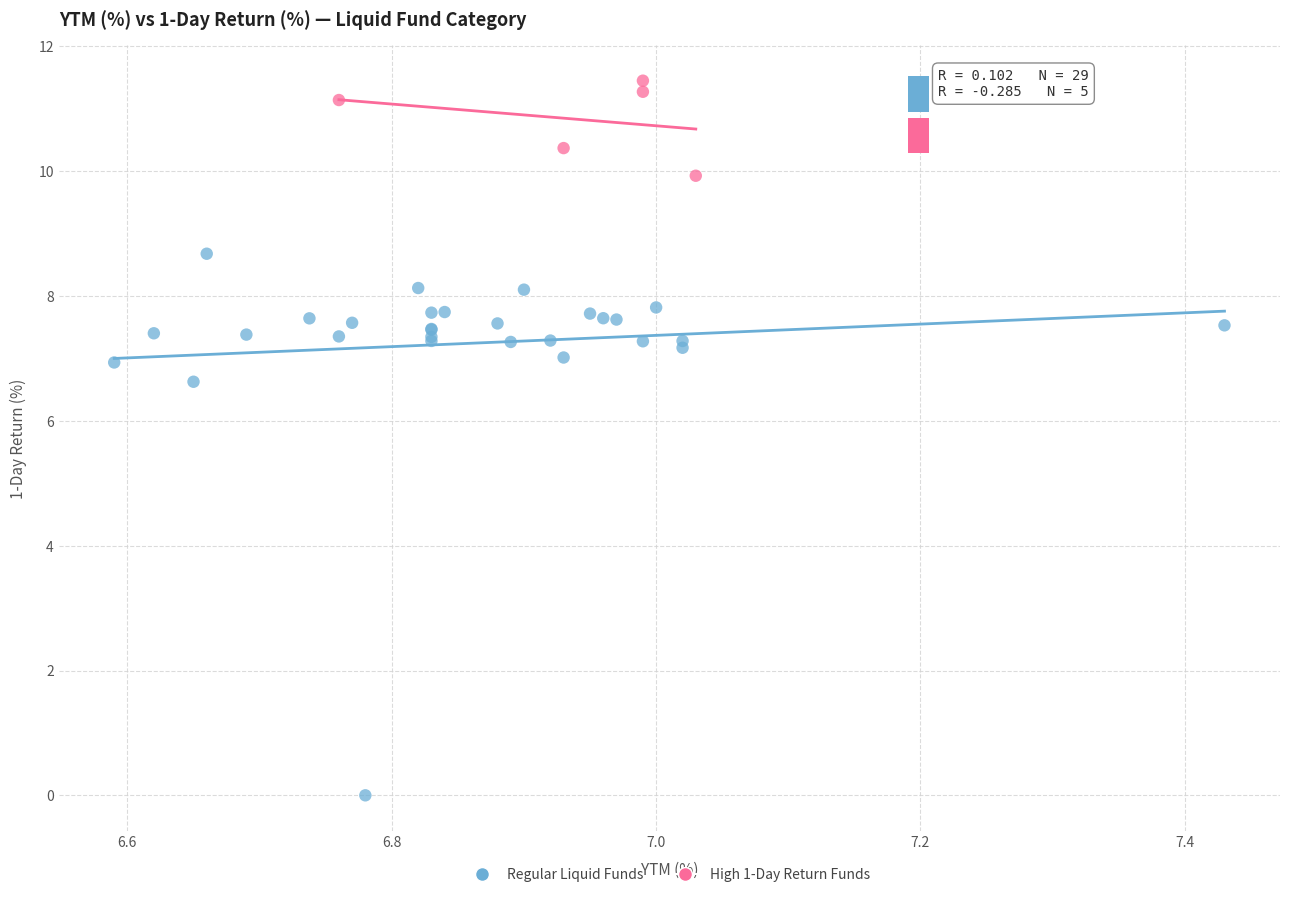

Which series reaches the maximum Y coordinate?

High 1-Day Return Funds